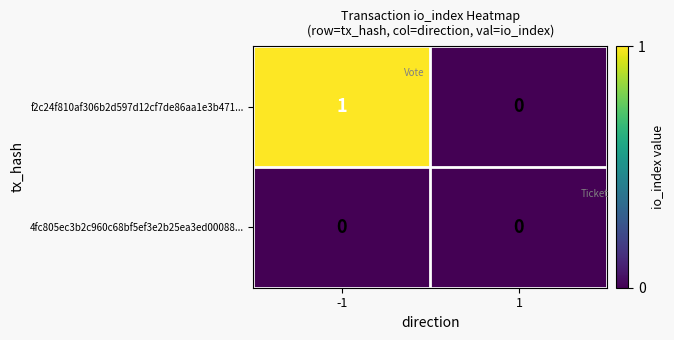

At -1, list the series in order from smallest to largest.

4fc805ec3b2c960c68bf5ef3e2b25ea3ed00088..., f2c24f810af306b2d597d12cf7de86aa1e3b471...